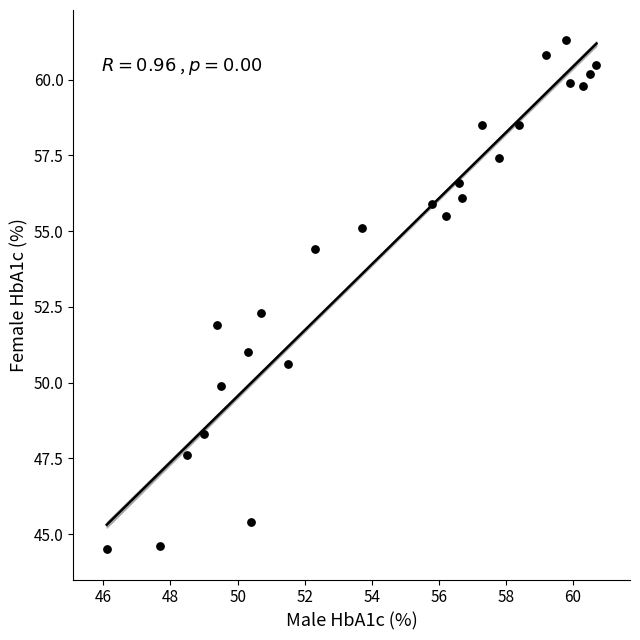

What is the range of Y values (max minus min)?

16.8